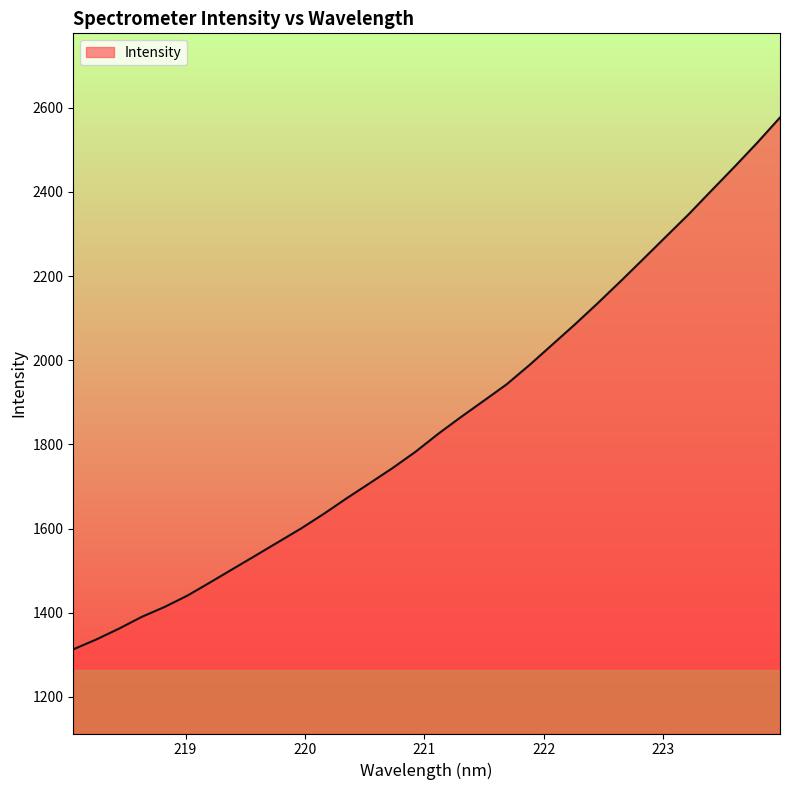

How many values are below 1825?

16